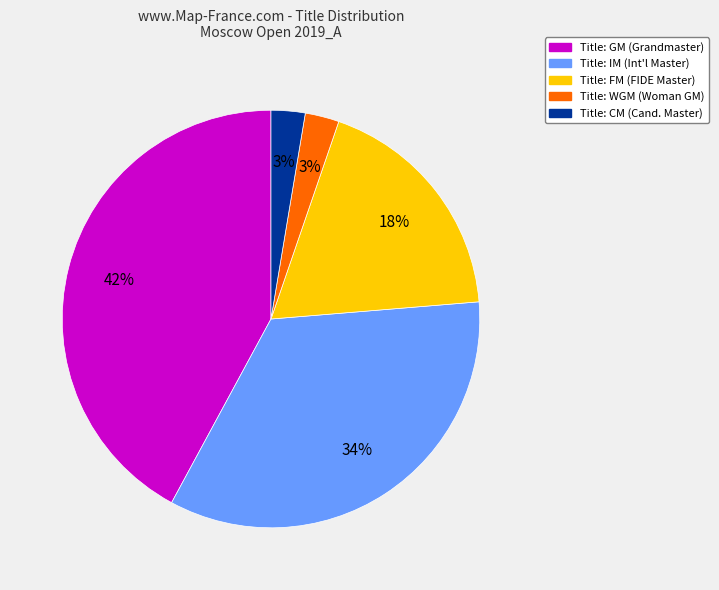

How many slices are in this pie chart?

5